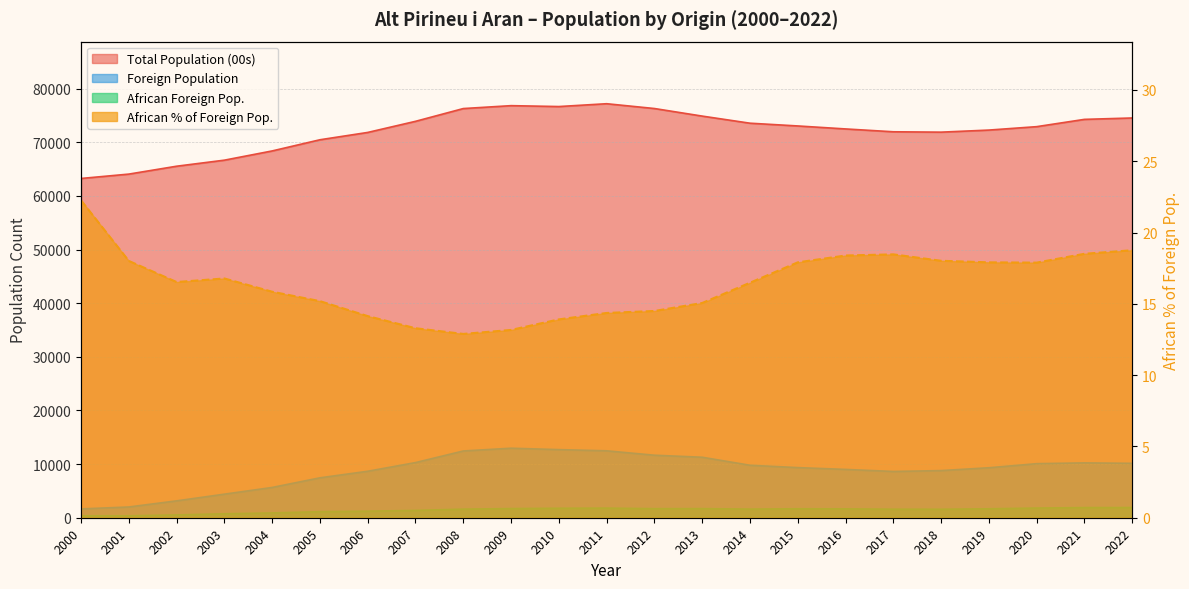

How many data points in African Foreign Pop. are above 1612?

11